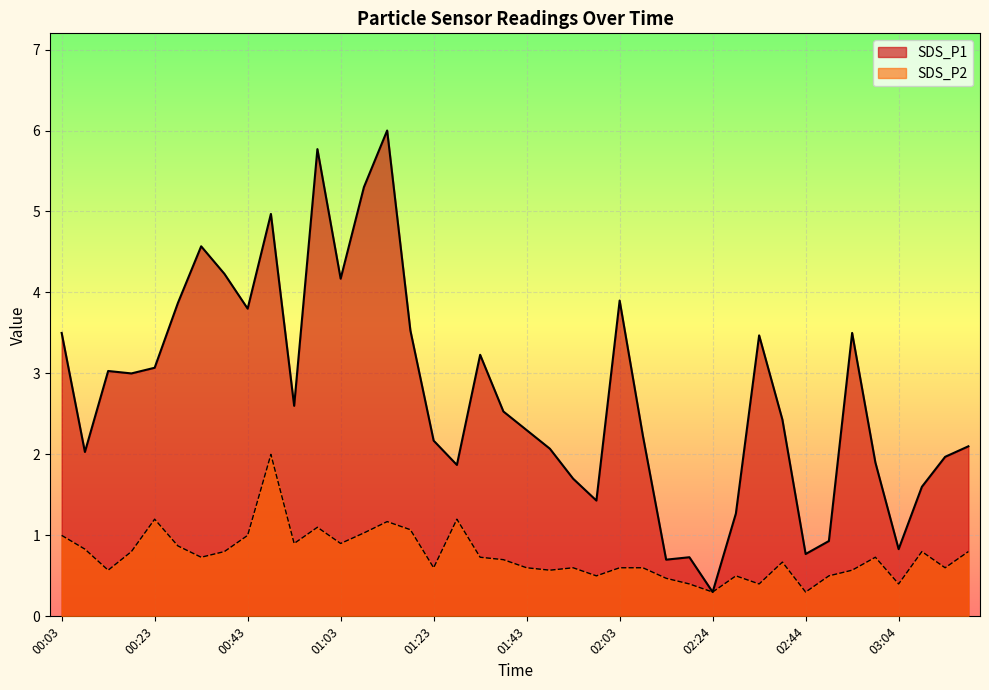

The value of SDS_P1 at 00:18 is 0.7. True or false?

False